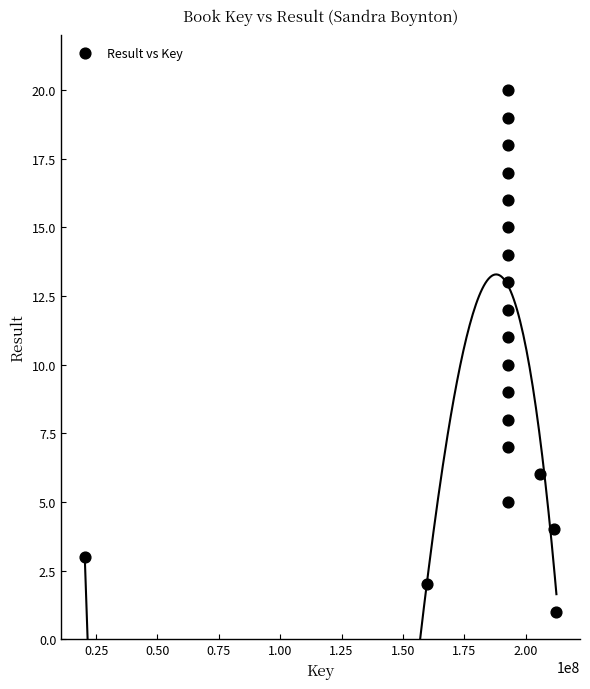

What is the range of X values (max minus min)?

192173982